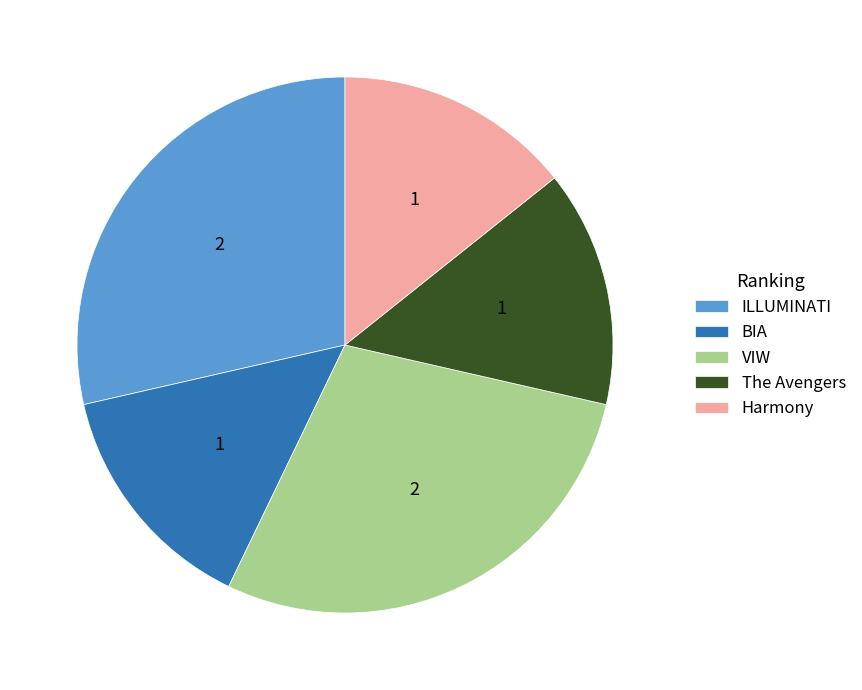

Count the number of slices in the pie.

5